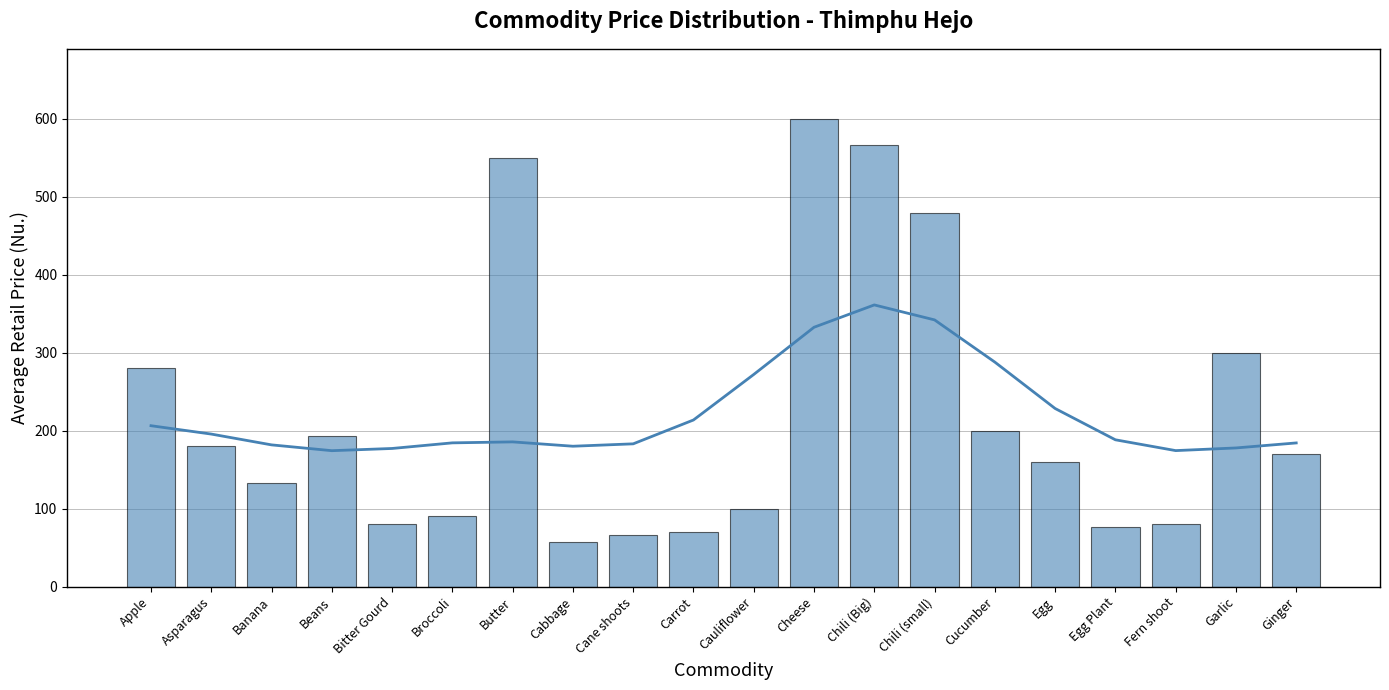

Reading right to left, extract all data points from this chart.

170.0	300.0	80.0	76.7	160.0	200.0	480.0	566.7	600.0	100.0	70.0	66.7	56.7	550.0	90.0	80.0	193.3	133.3	180.0	280.0